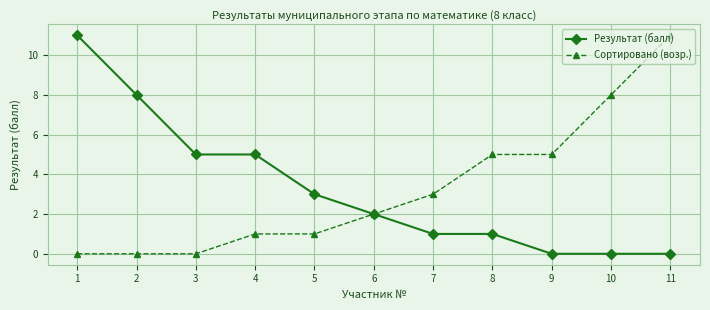

Reading right to left, transcribe all the data shown in this chart.

Результат (балл): 0	0	0	1	1	2	3	5	5	8	11
Сортировано (возр.): 11	8	5	5	3	2	1	1	0	0	0